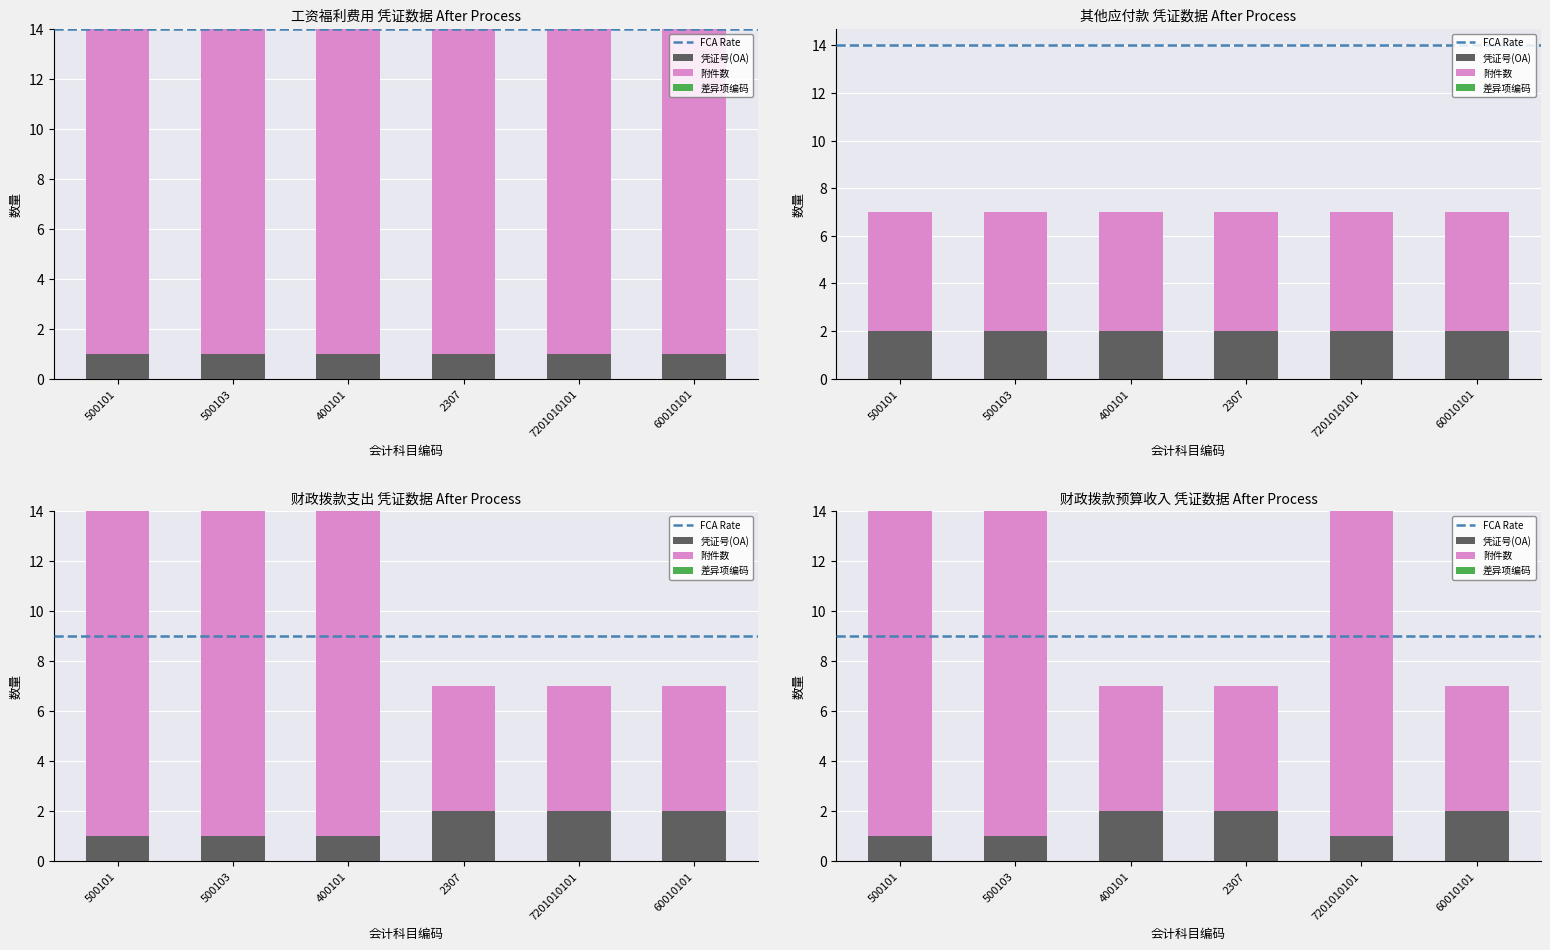

Which series has the largest total across all categories?

附件数